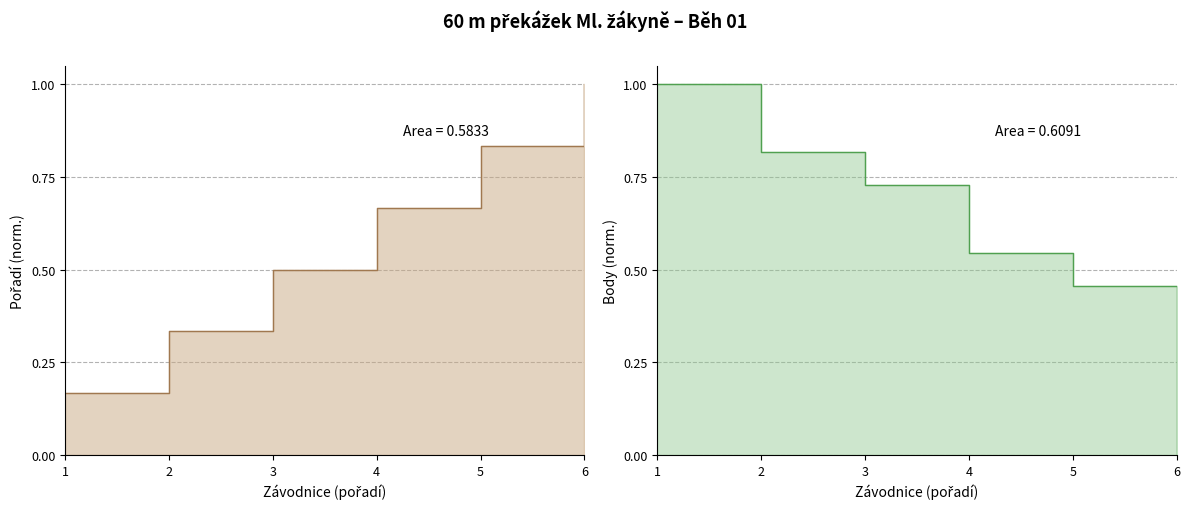

Is the value of Pořadí at 3 greater than the value of Body at 3?

No